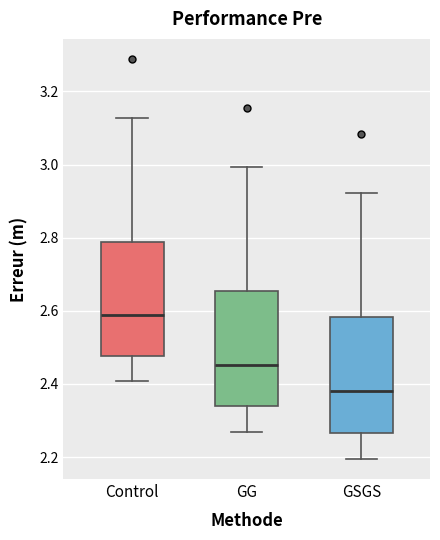

Which box has the highest median line?

Control